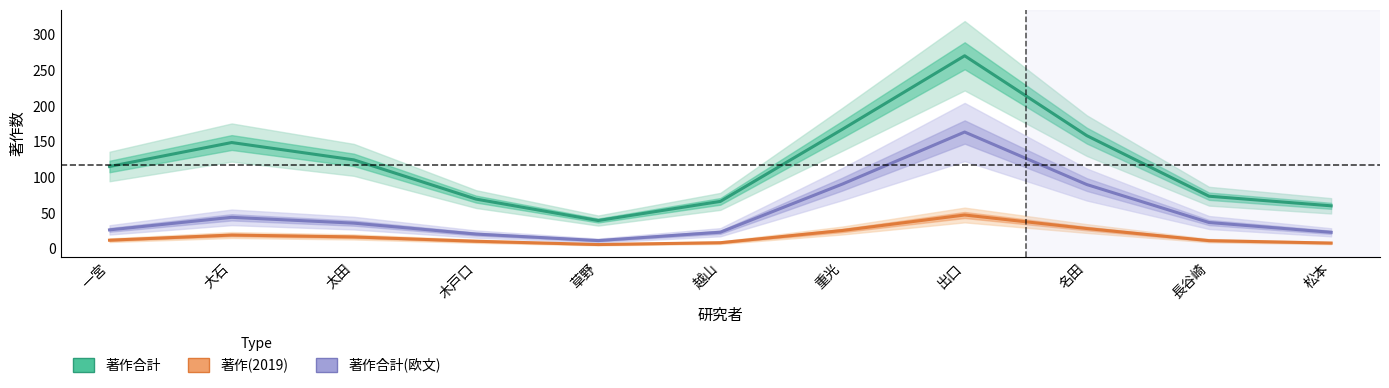

The 著作合計 series shows 39.3 at 草野. True or false?

True